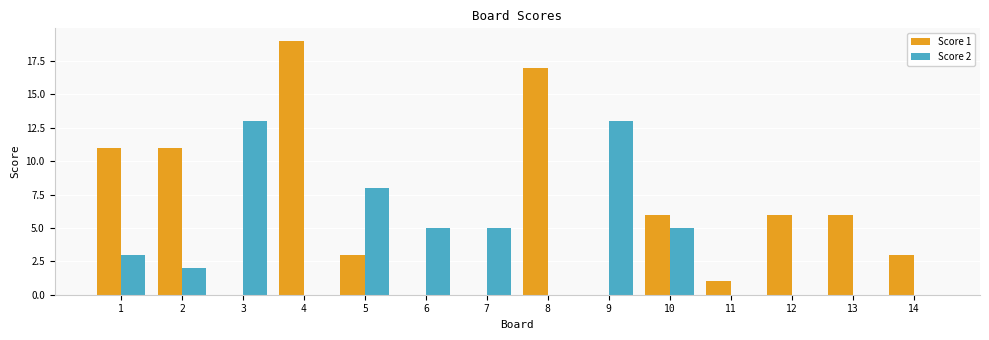

The value of Score 1 at 3 is -11. True or false?

False